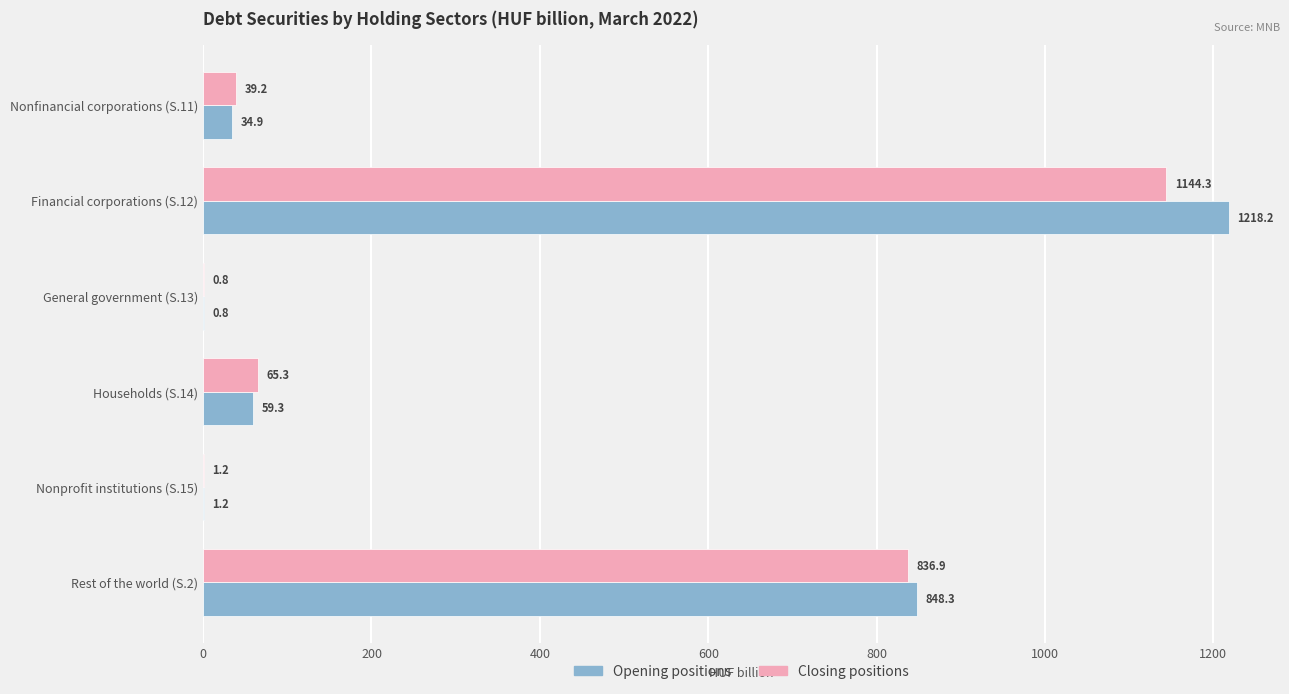

Which category has the highest value in the Opening positions series?

Financial corporations (S.12)